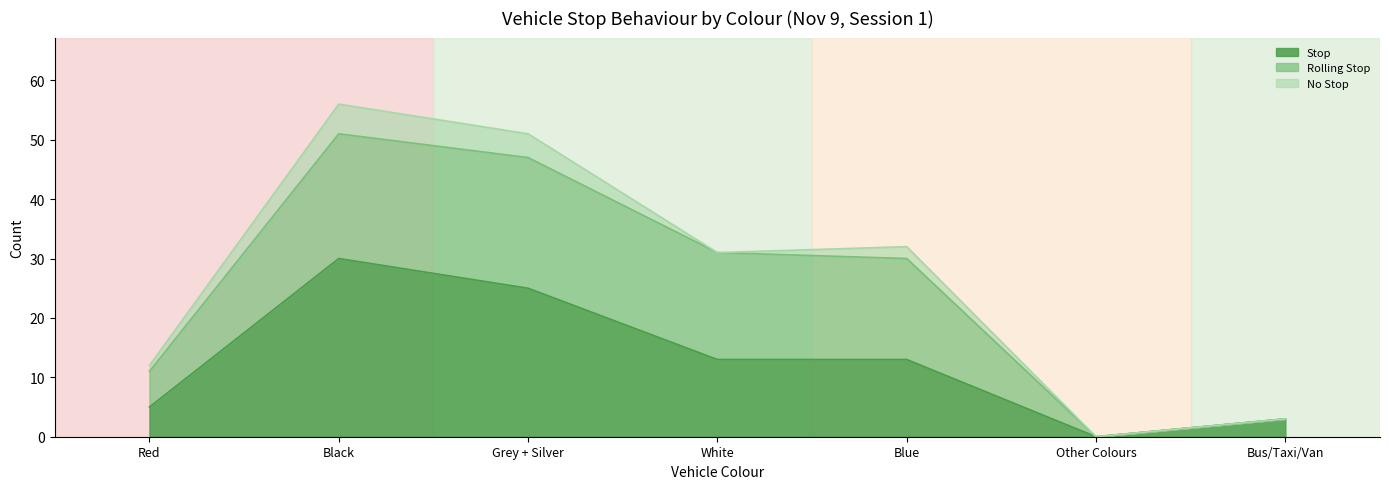

What value does the Stop series have at Red?

5